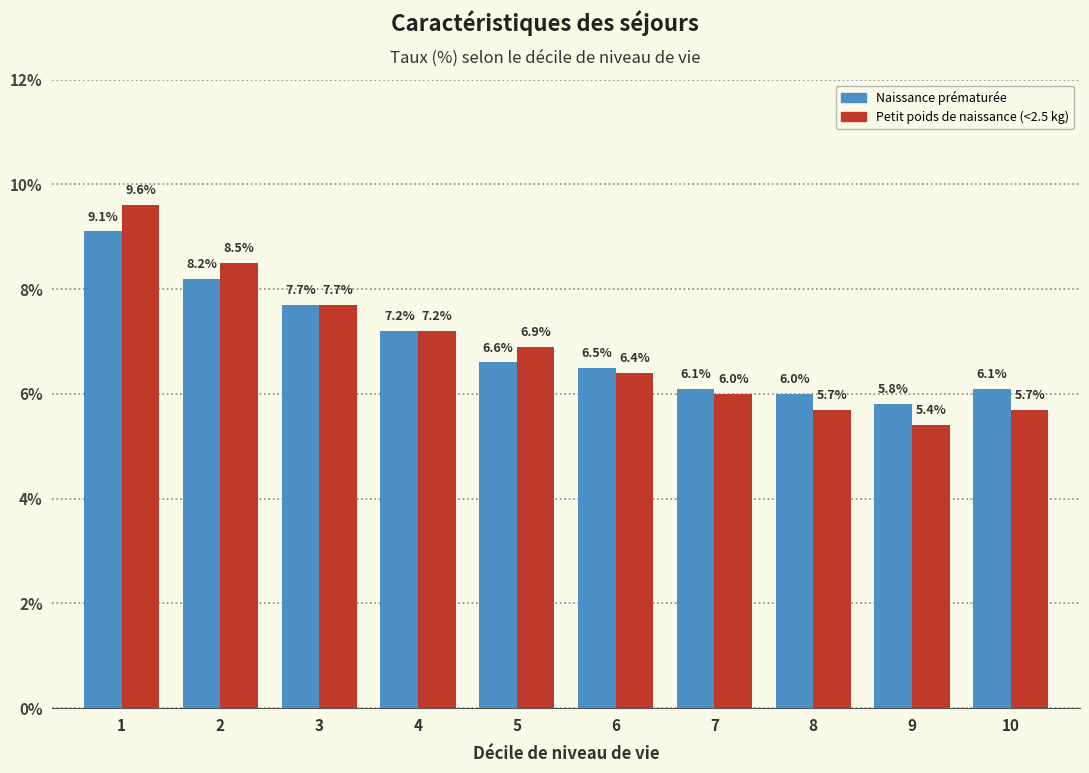

Read the Petit poids de naissance (<2.5 kg) value at 9.

5.4